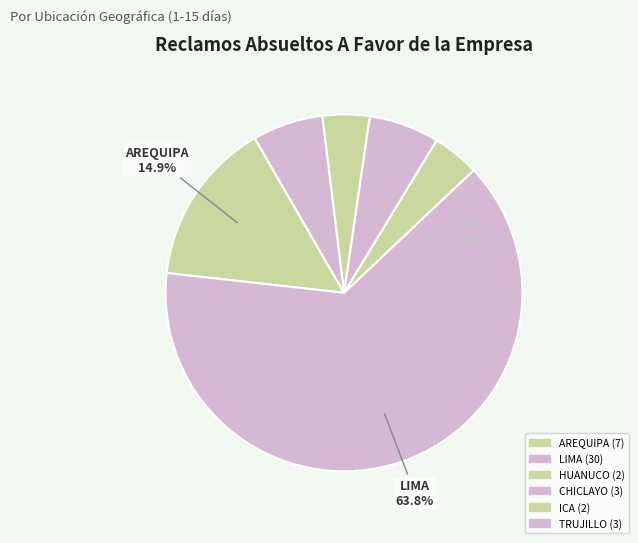

How many slices are in this pie chart?

6